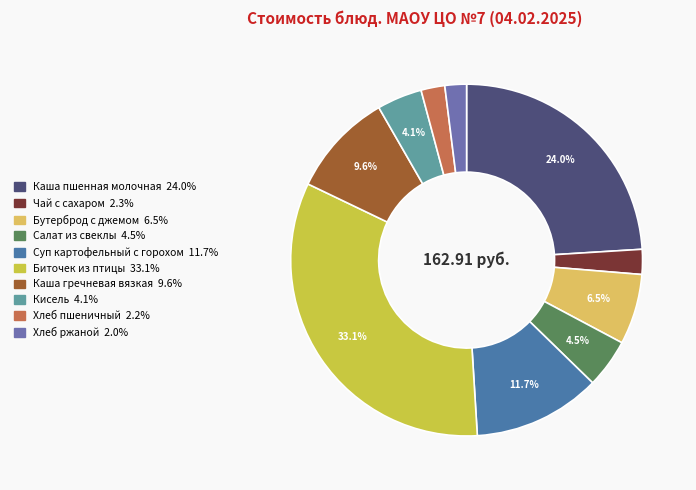

How many slices are in this pie chart?

10